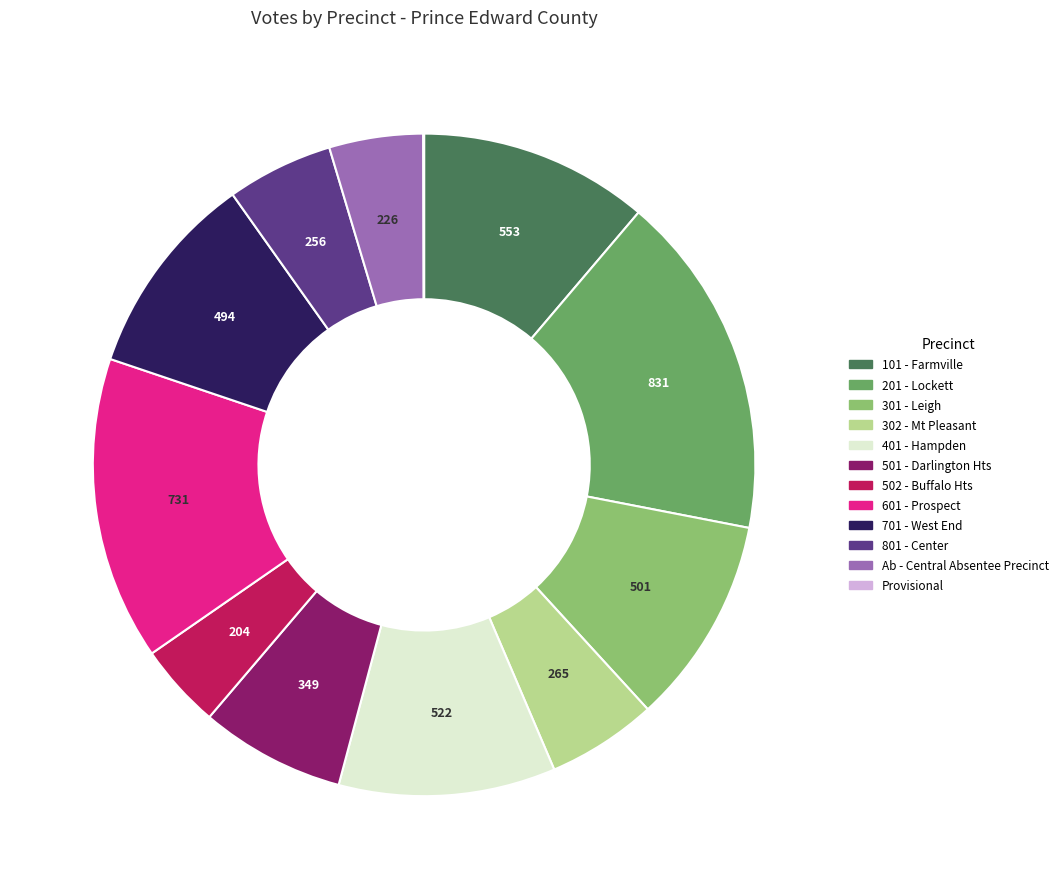

Is there a majority slice in this chart?

No